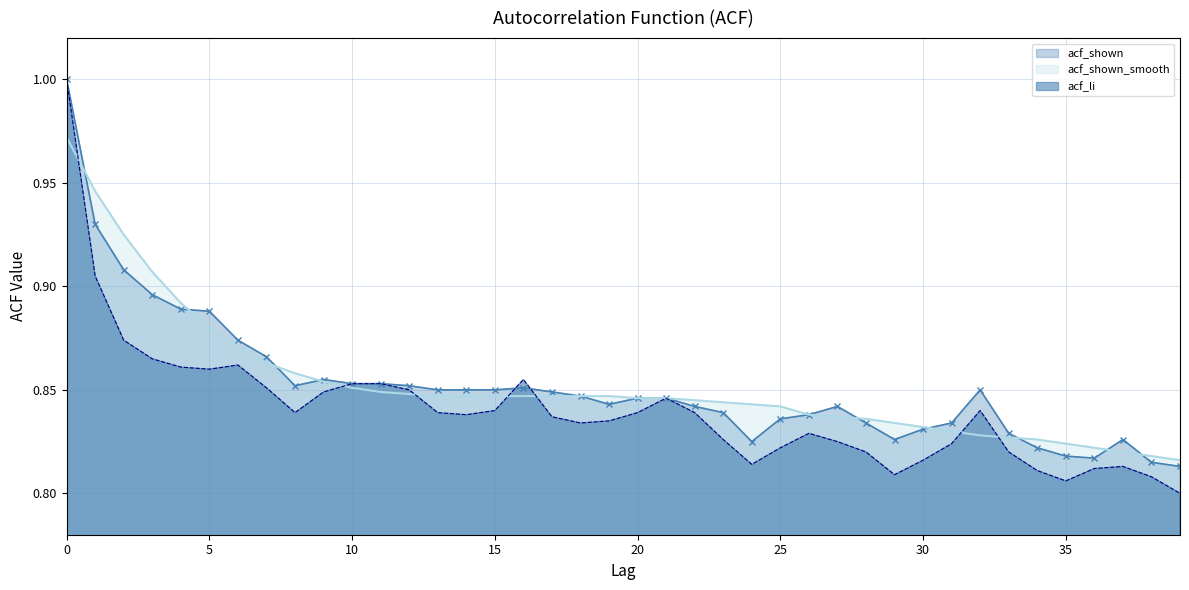

Is it true that acf_li equals 0.8 at 30?

True